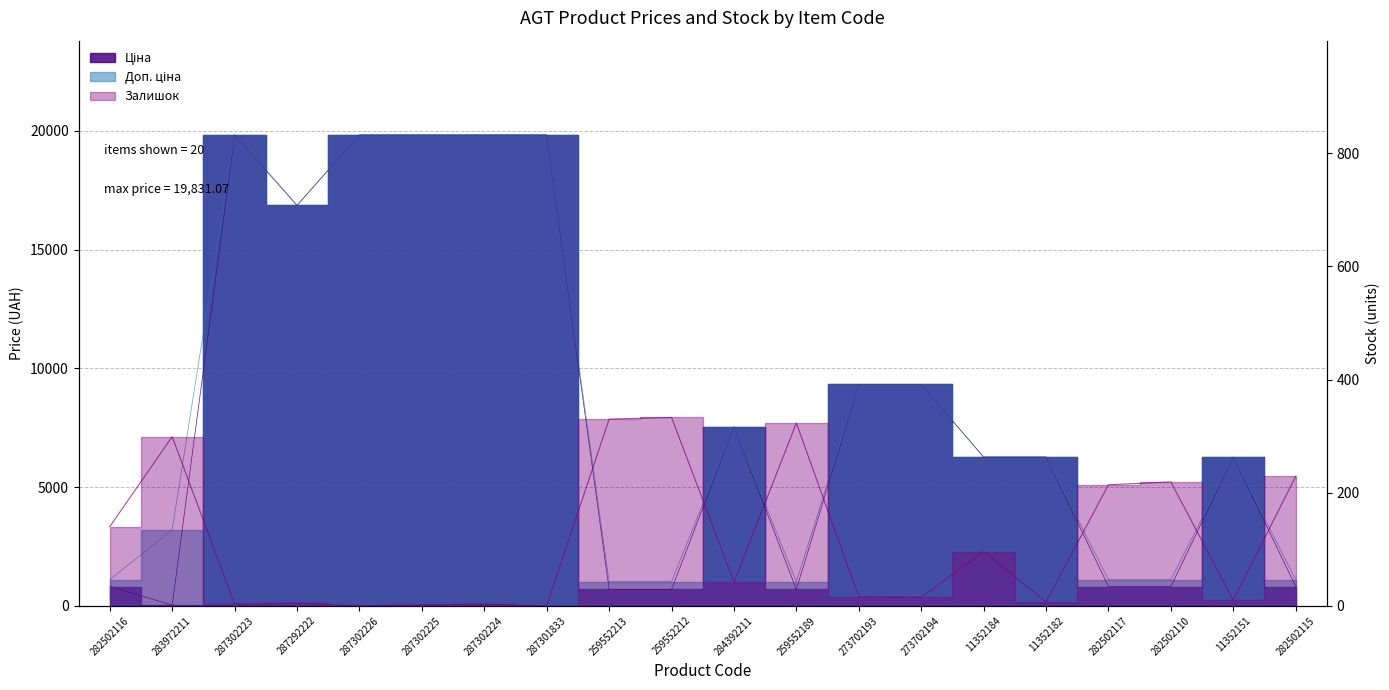

What is the sum of the Доп. ціна values at 287302223 and 287302224?

39662.1